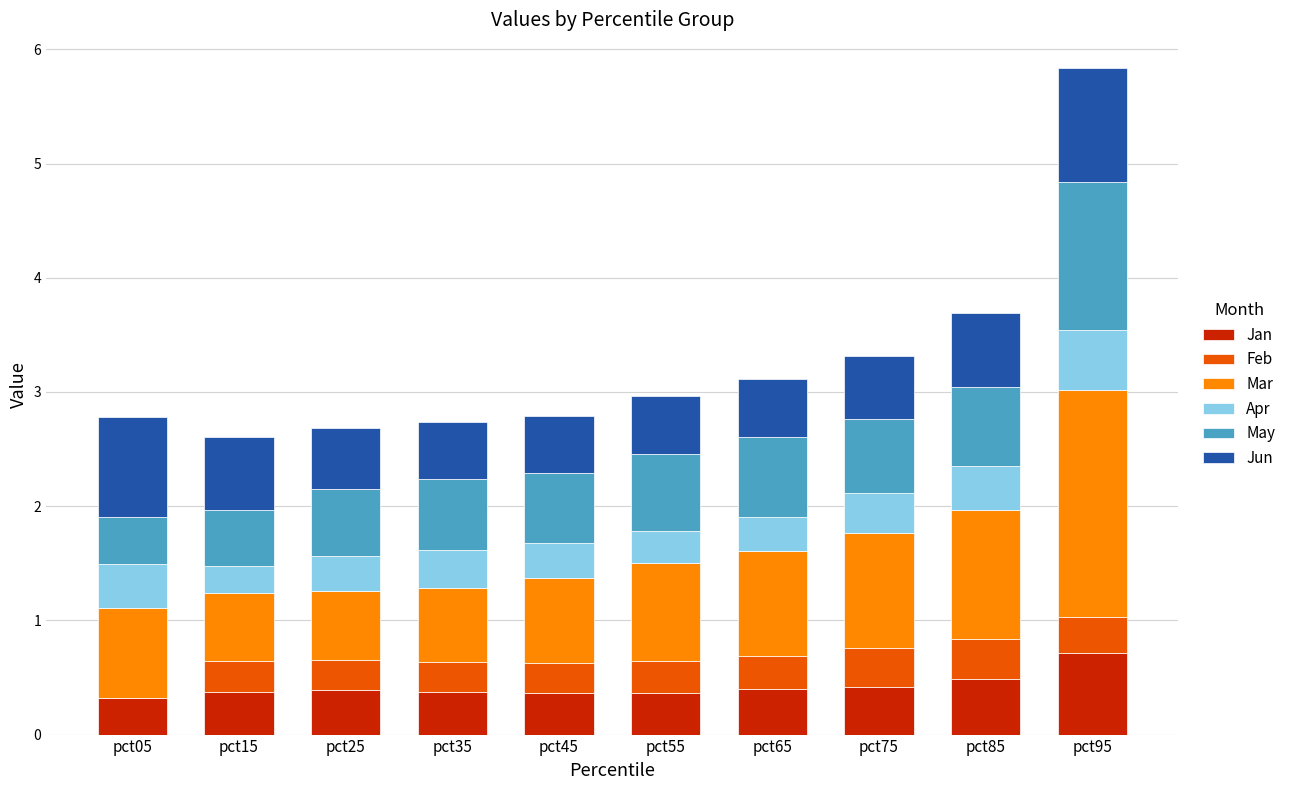

Is it true that Jan equals 0.4 at pct45?

True